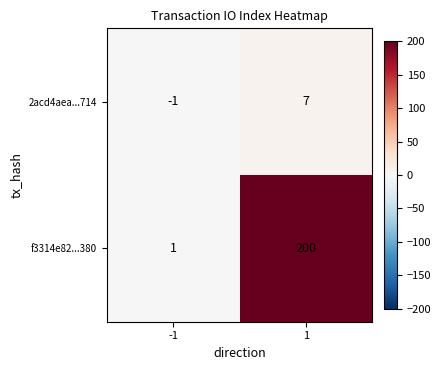

Which series has the largest range (max minus min)?

f3314e82...380